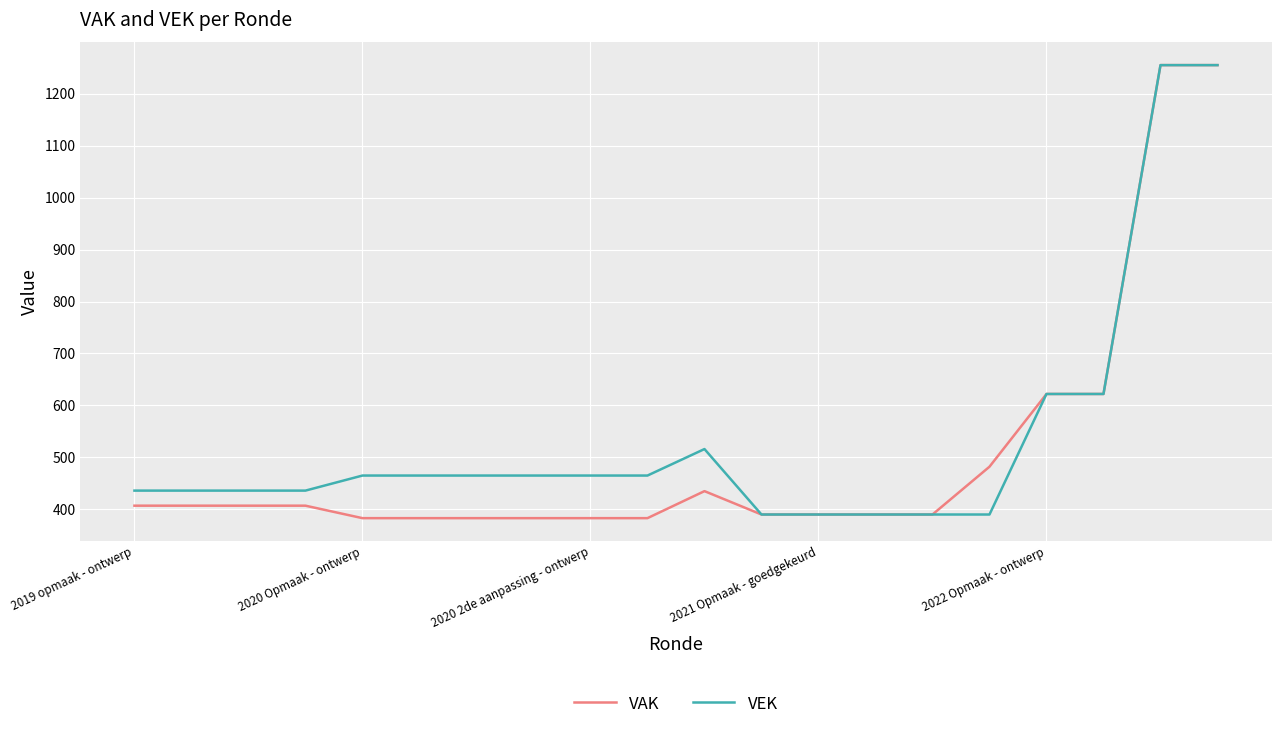

Count the number of data series in this chart.

2